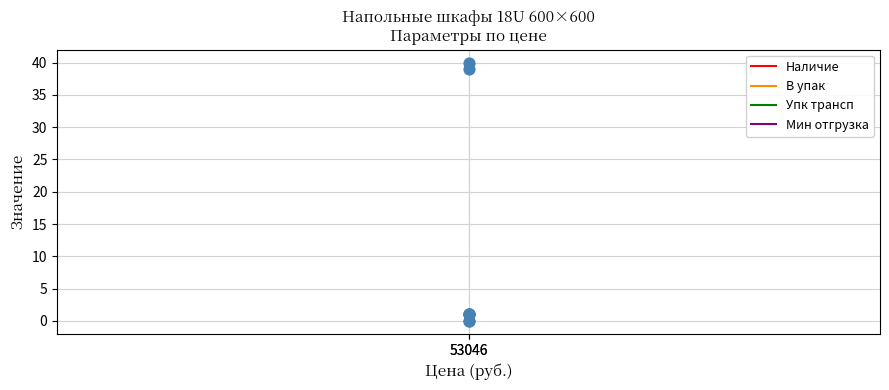

What are all the series names shown in the legend?

Наличие, В упак, Упк трансп, Мин отгрузка